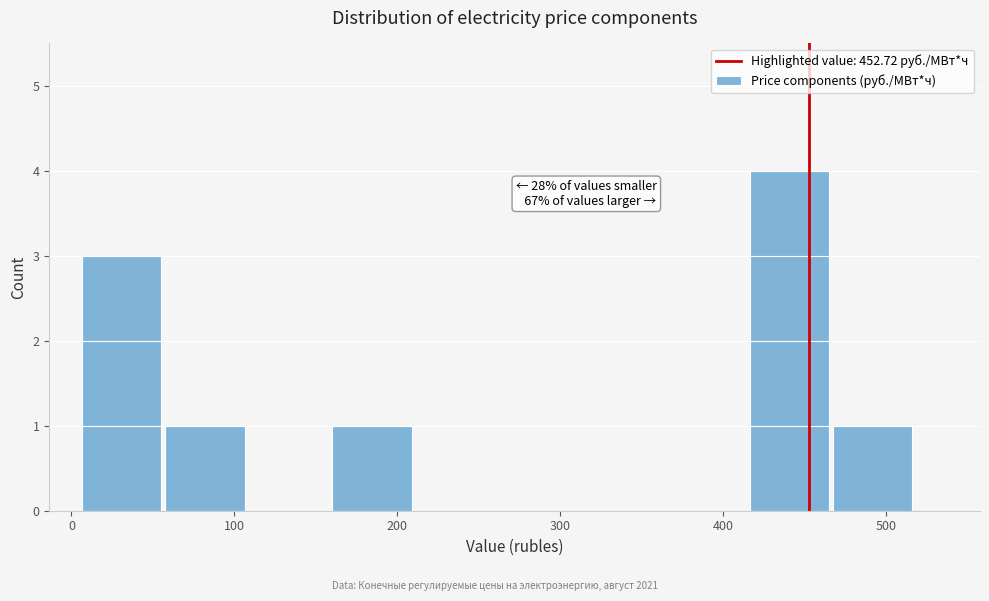

Over which range of the x-axis is the bar tallest?

420 to 470